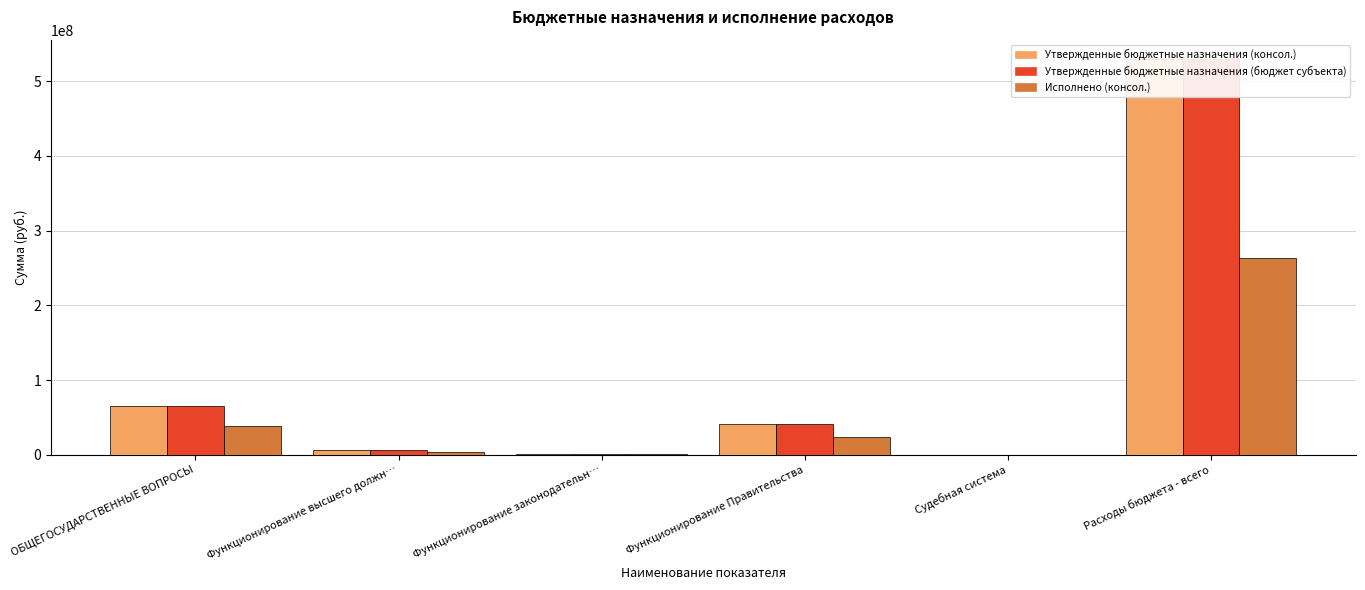

What is the average value of the Исполнено (консол.) series?

54791574.9